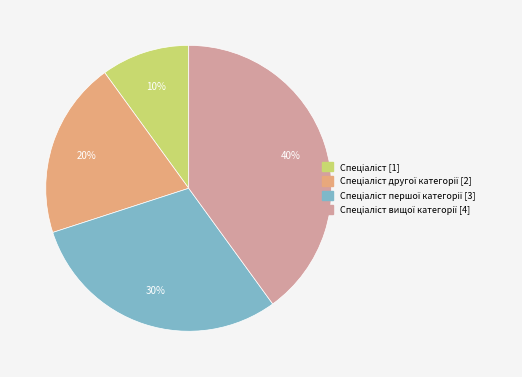

Is there any slice that represents more than half of the pie?

No